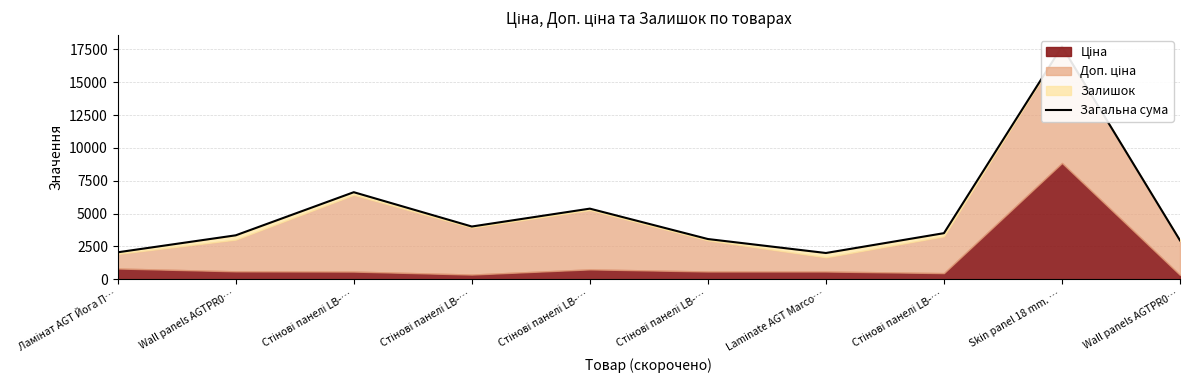

What is the ratio of the value at Стінові панелі LB-… to the value at Wall panels AGTPR0…?

1.0